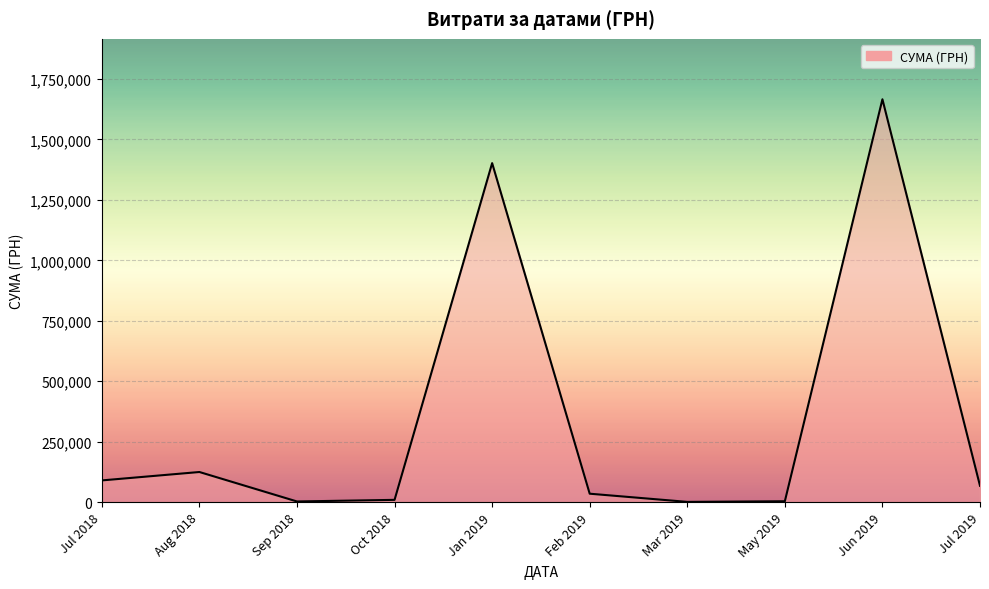

List the labels in order of value, largest first.

Jun 2019, Jan 2019, Aug 2018, Jul 2018, Jul 2019, Feb 2019, Oct 2018, May 2019, Sep 2018, Mar 2019